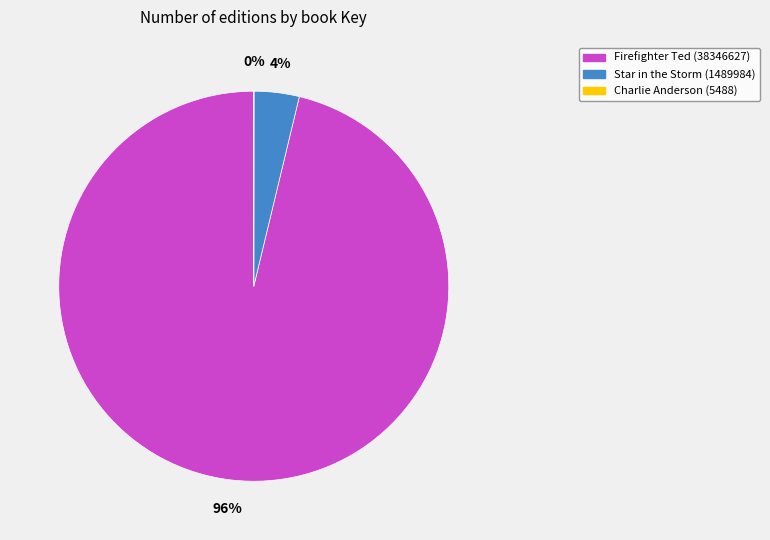

Is Star in the Storm (1489984) the majority of the pie?

No